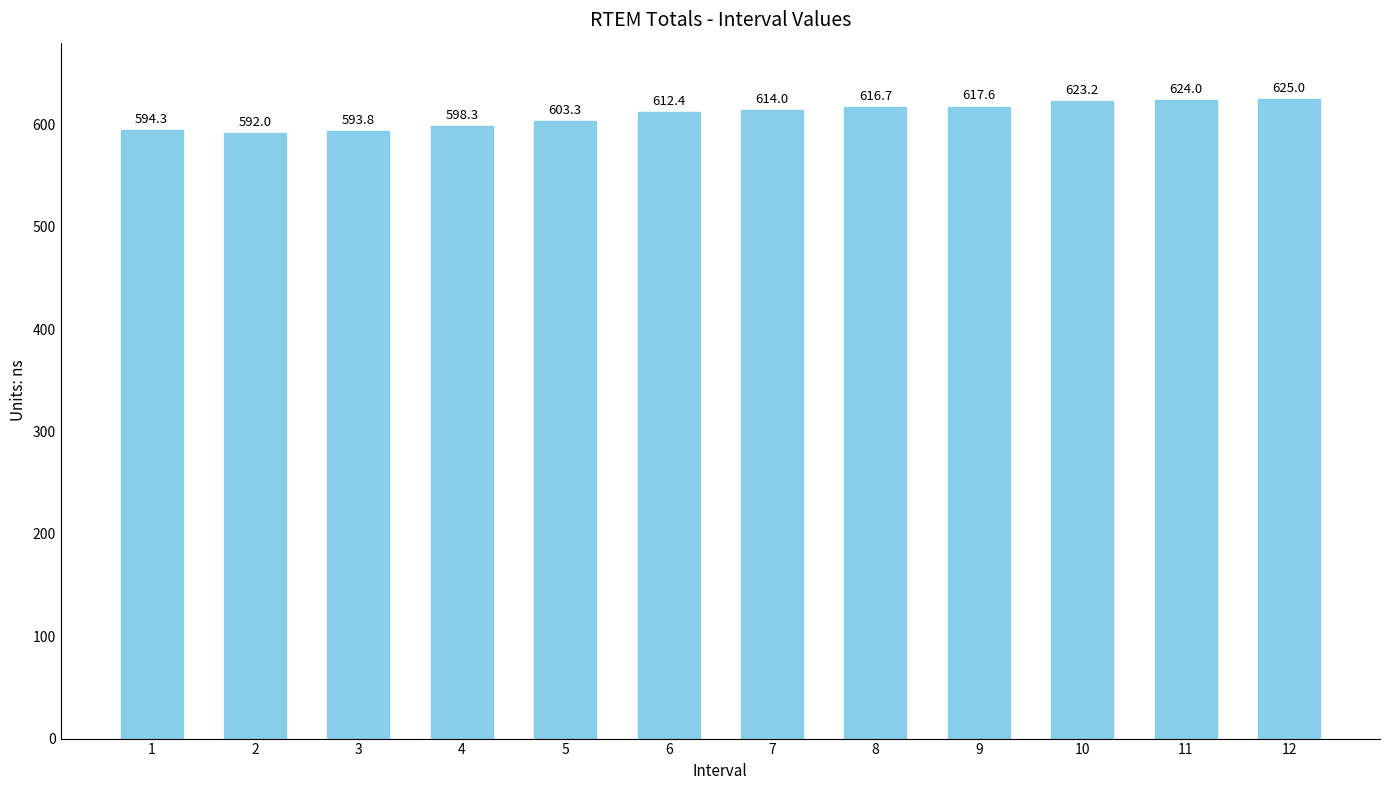

The value at 1 is 868.5. True or false?

False